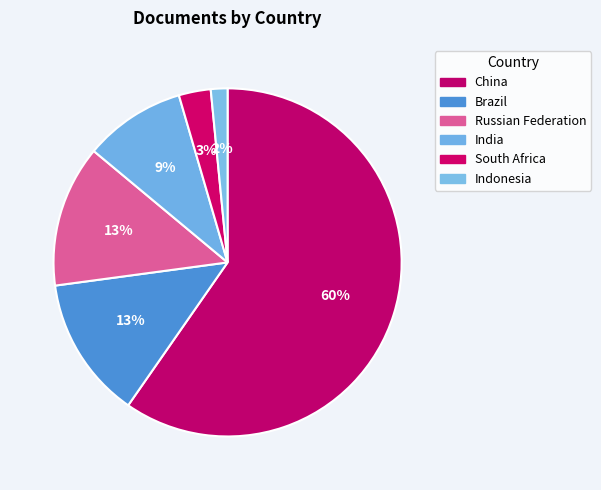

To the nearest percent, what is the difference between the largest and smallest slice percentages?

58%